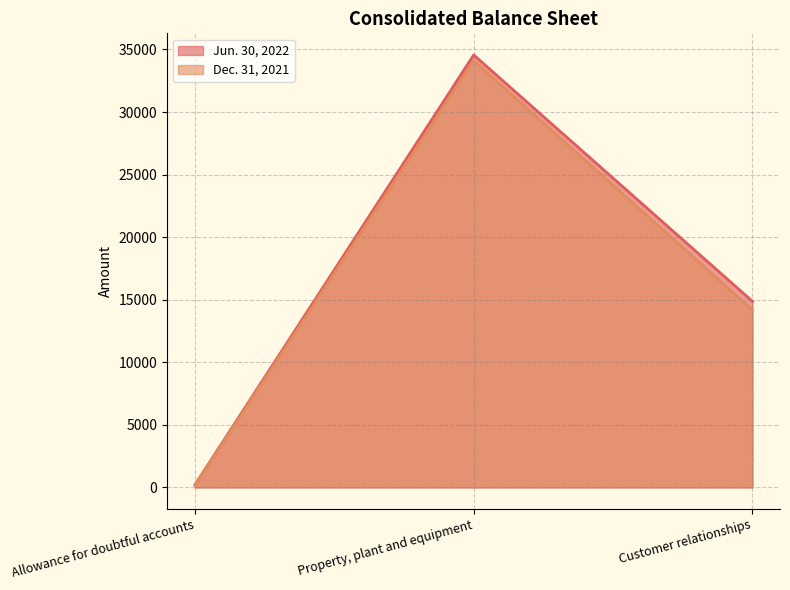

What is the value of the Dec. 31, 2021 point at the 2nd from the left?

34108